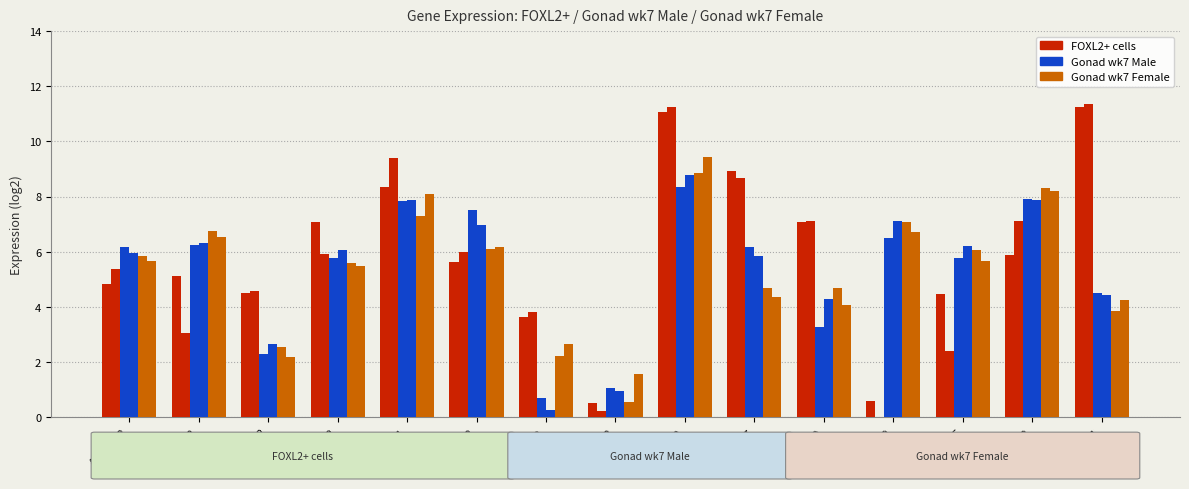

What is the spread (max minus min) of values at FSHR?

1.4